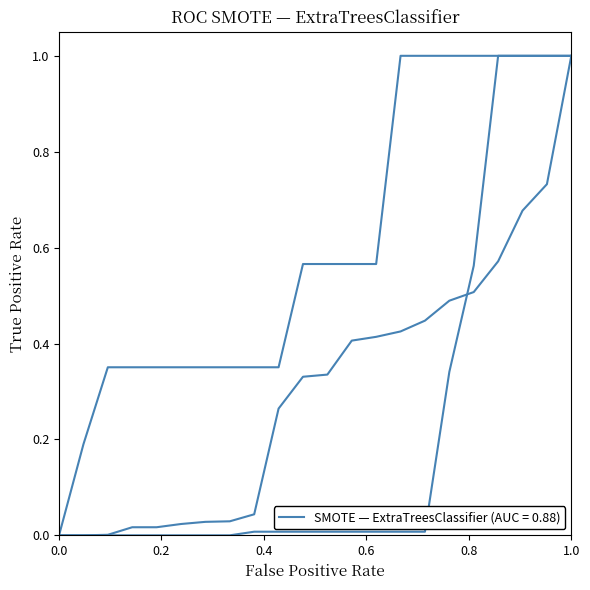

How many series are shown in this chart?

3